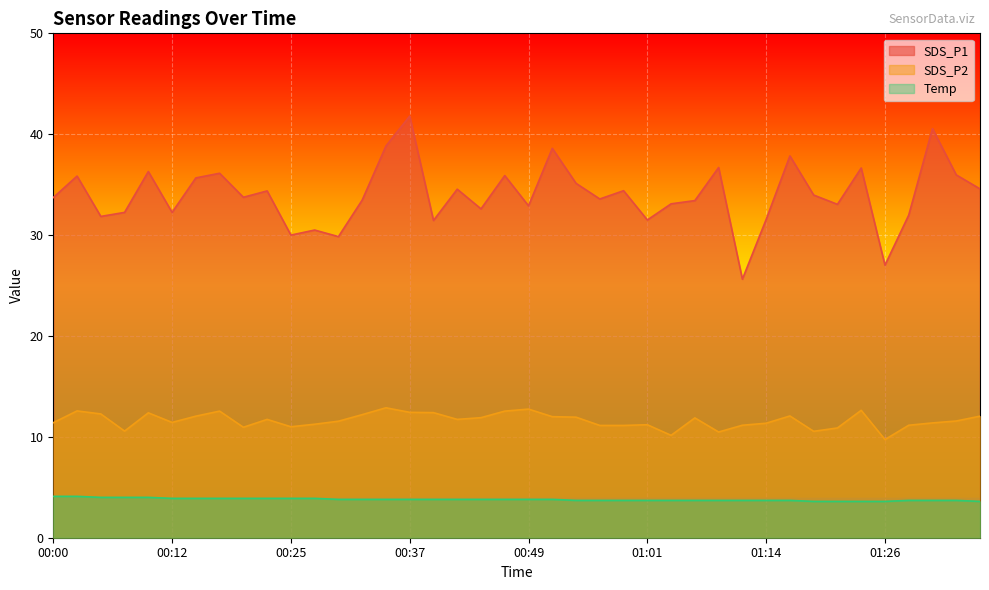

Rank the categories by Temp value from lowest to highest.

01:19, 01:21, 01:24, 01:26, 01:36, 00:54, 00:56, 00:59, 01:01, 01:04, 01:06, 01:09, 01:11, 01:14, 01:16, 01:28, 01:31, 01:33, 00:29, 00:32, 00:34, 00:37, 00:39, 00:42, 00:44, 00:47, 00:49, 00:52, 00:12, 00:15, 00:17, 00:20, 00:22, 00:25, 00:27, 00:05, 00:07, 00:10, 00:00, 00:03